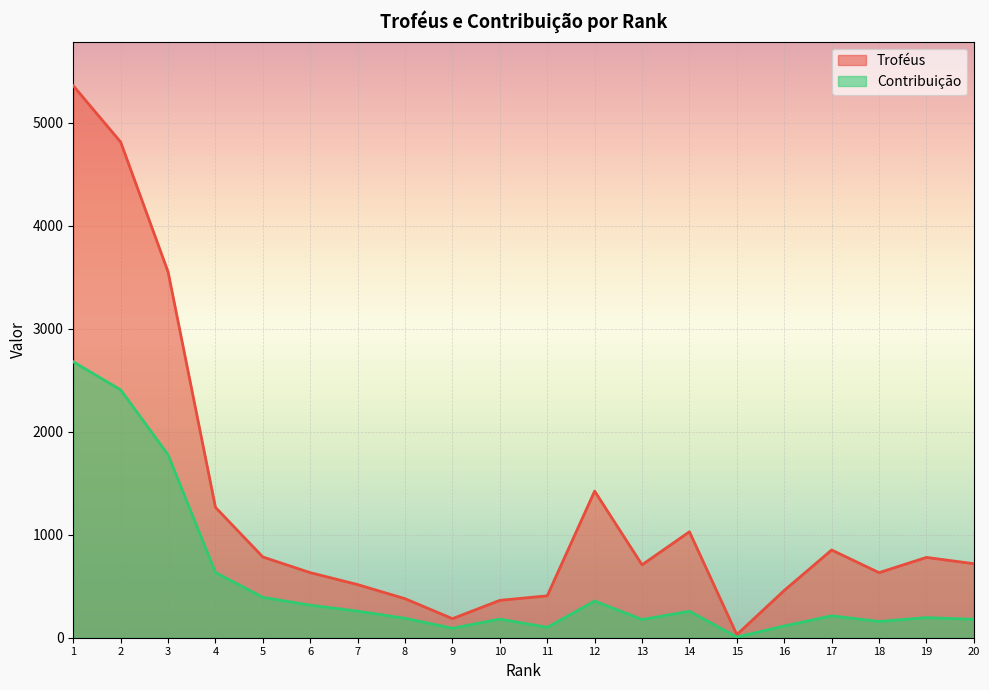

What is the value of the Troféus point at the 12th from the left?

1424